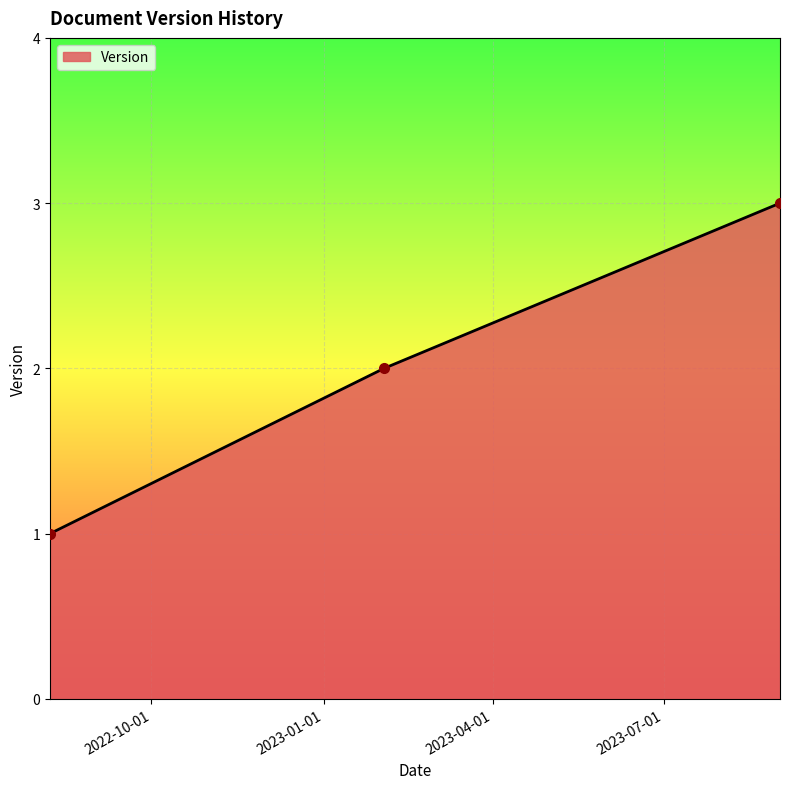

How many distinct data groups are displayed?

1